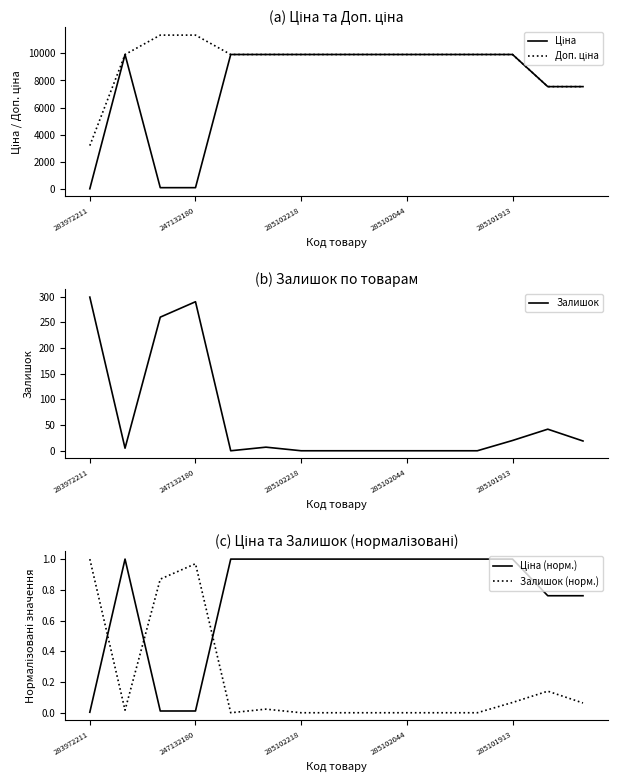

The value of Залишок at 285101913 is 20. True or false?

True